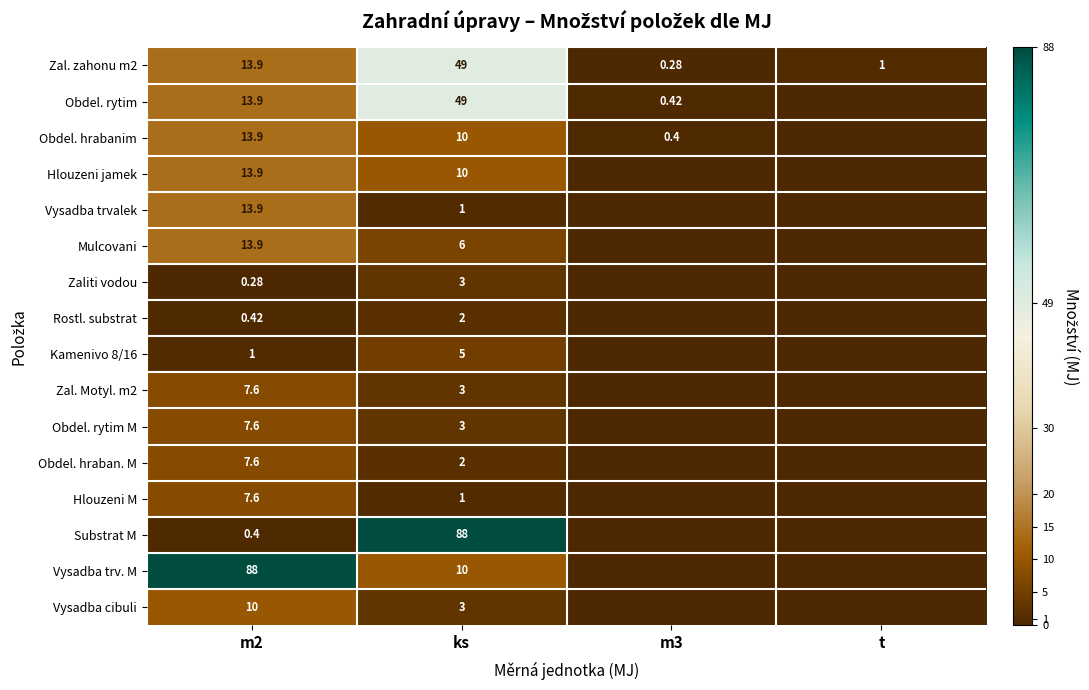

Is the value of Substrat M at m2 greater than the value of Zal. Motyl. m2 at m2?

No